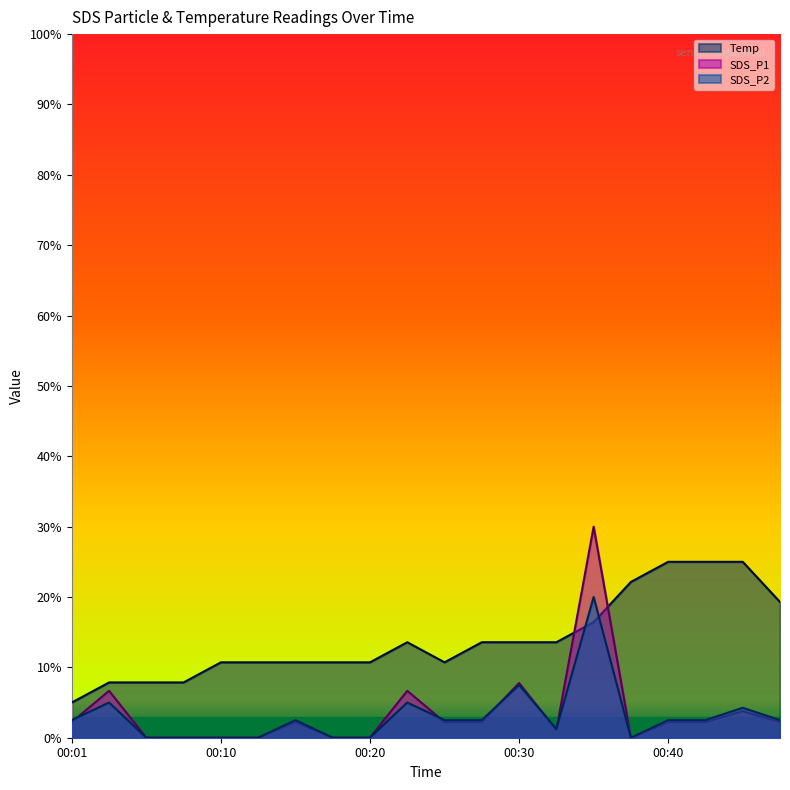

What is the difference between the maximum and minimum values in the SDS_P1 series?

30.0